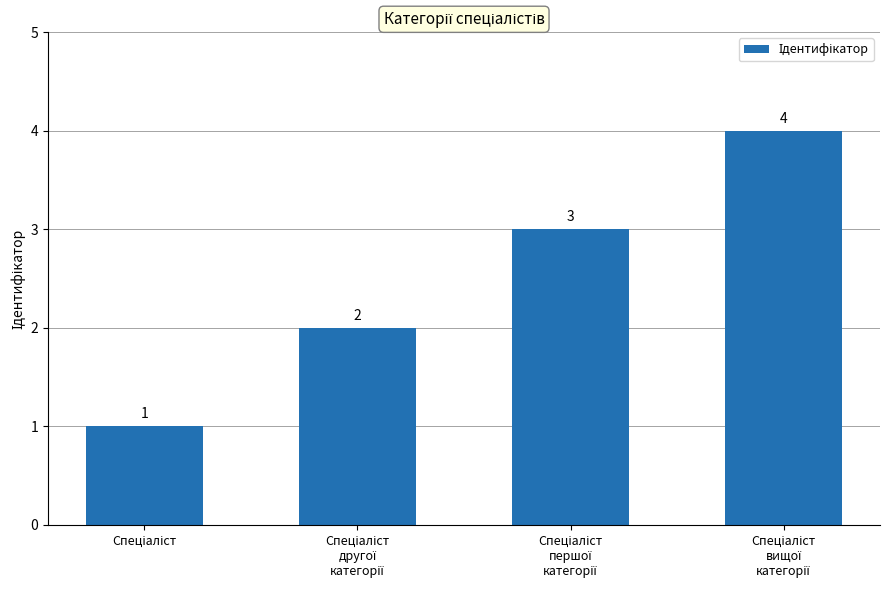

What is the difference between the maximum and minimum values?

3